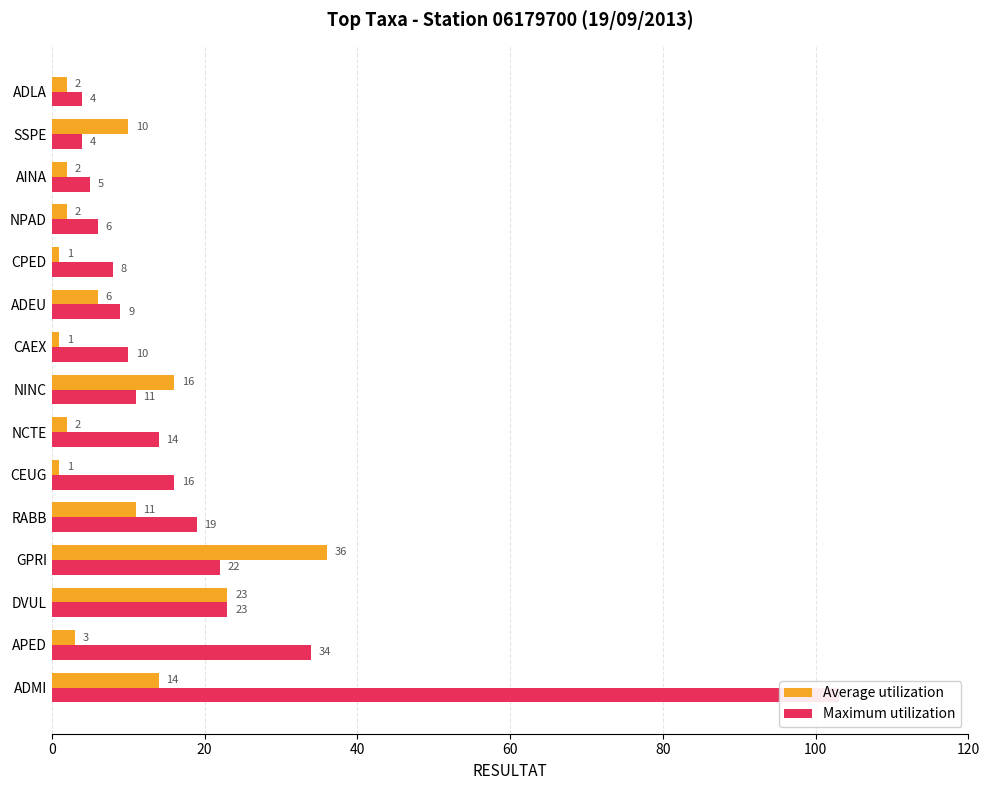

How many data points in Average utilization are less than 3?

7